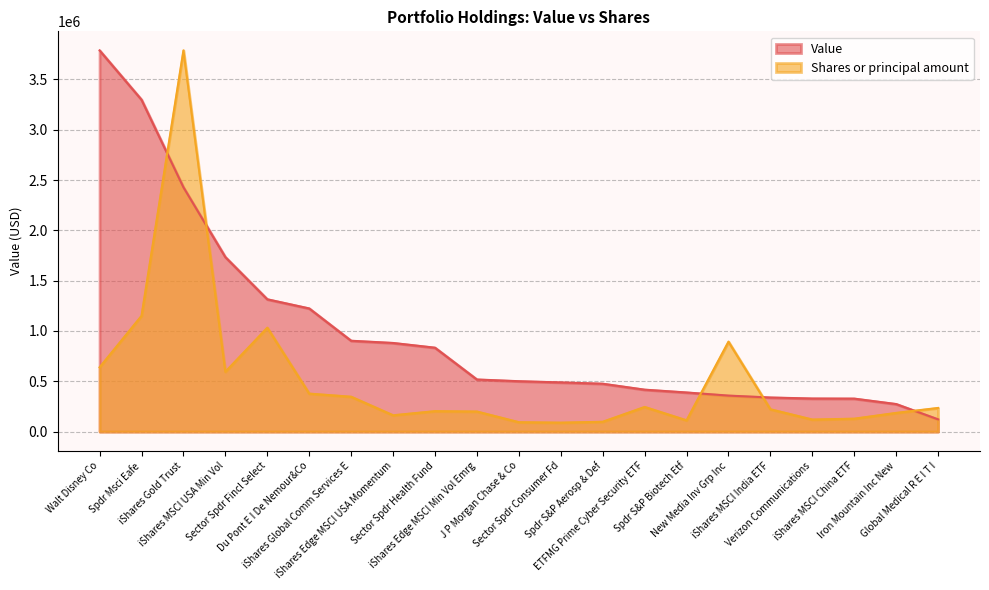

Is the value of Shares or principal amount at New Media Inv Grp Inc greater than the value of Value at iShares Edge MSCI Min Vol Emrg?

Yes